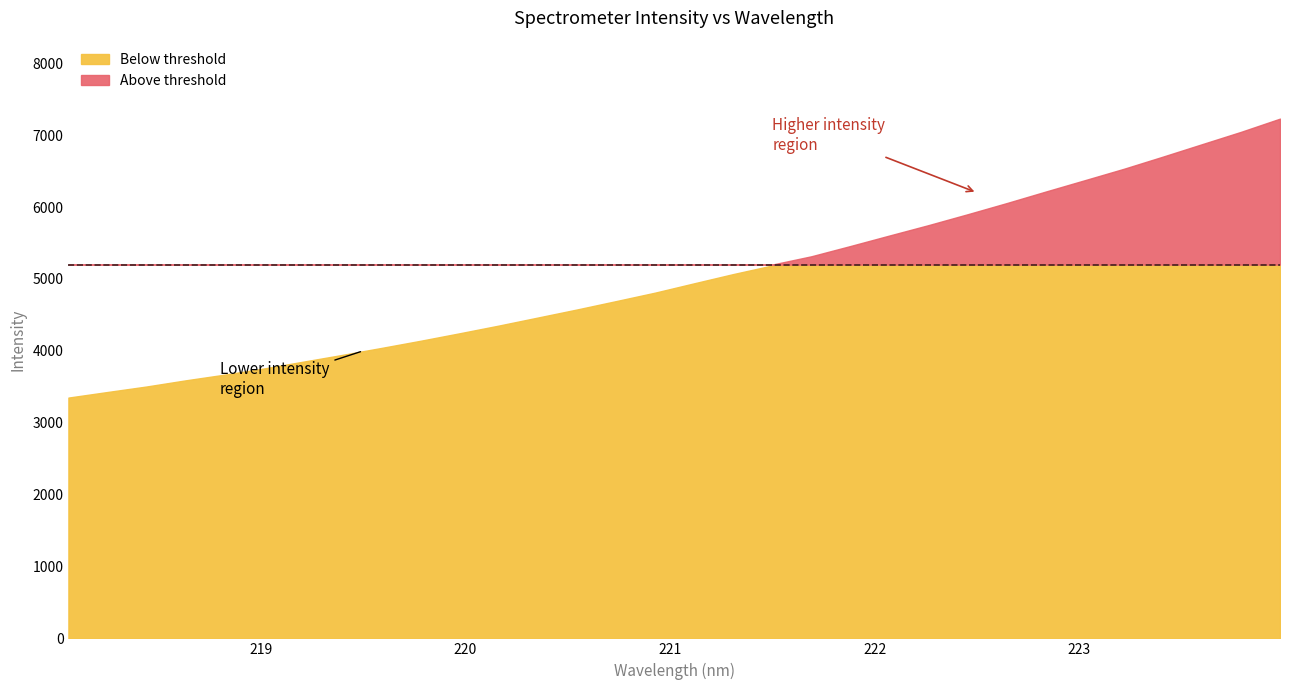

What is the difference between the maximum and second lowest values?

3802.8